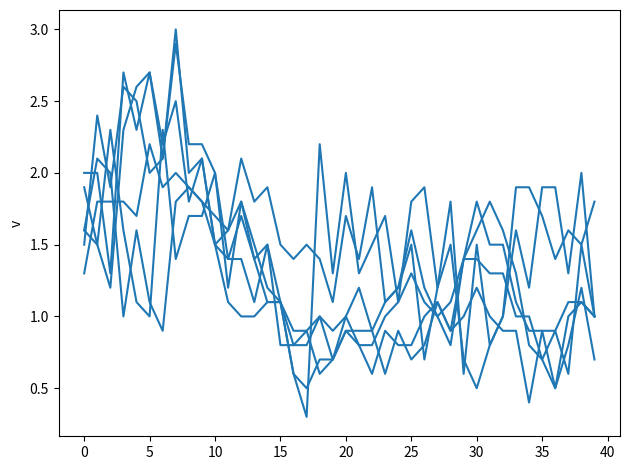

How many lines are shown in the chart?

6